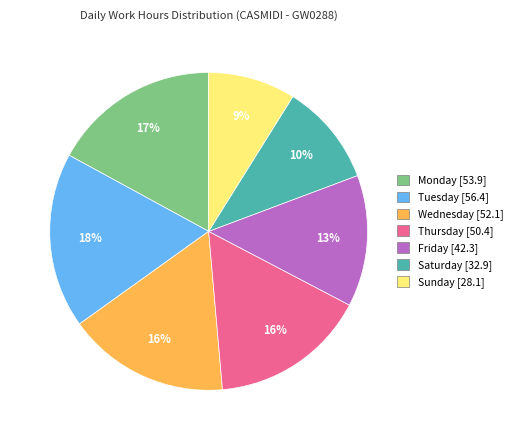

To the nearest percent, what is the difference between the largest and smallest slice percentages?

9%